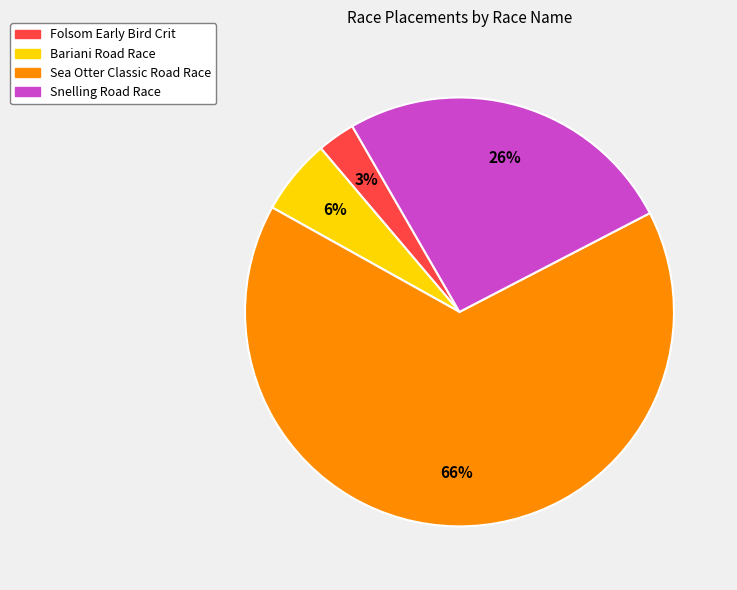

Is Bariani Road Race the majority of the pie?

No